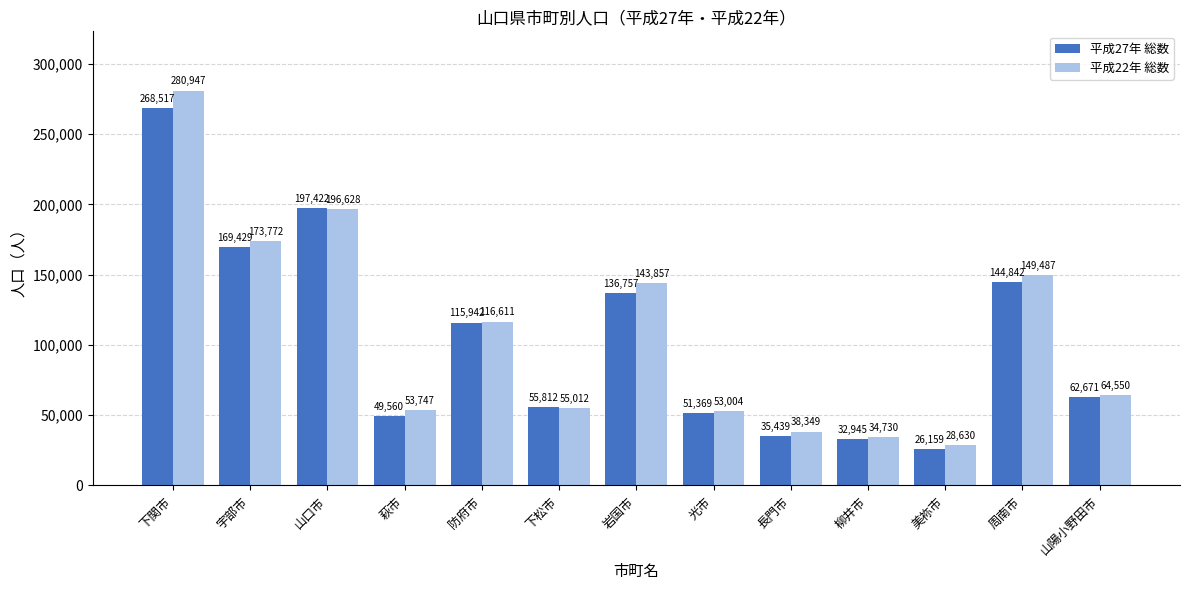

True or false: 平成27年 総数 has a value of 37199 at 美祢市.

False